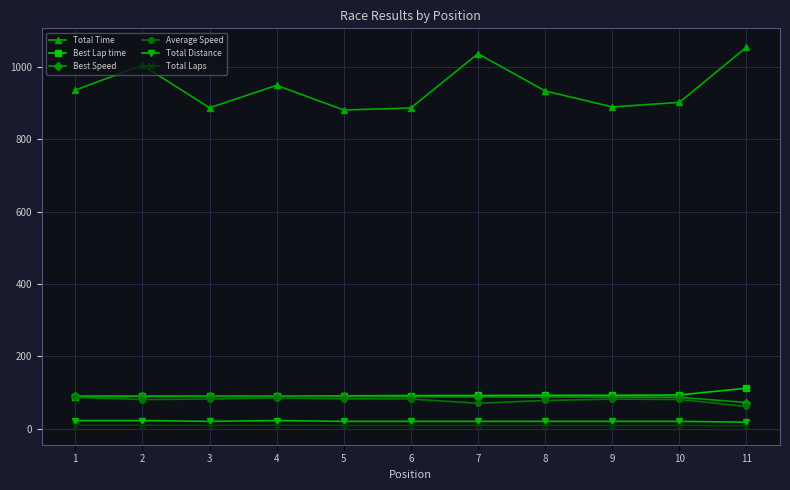

The value of Average Speed at 7 is 70.3. True or false?

True